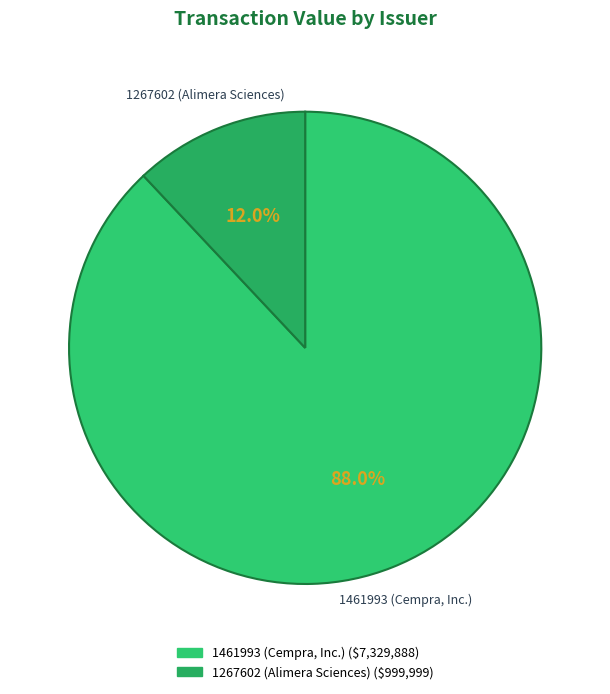

The 1461993 (Cempra, Inc.) slice represents 88% of the pie. True or false?

True